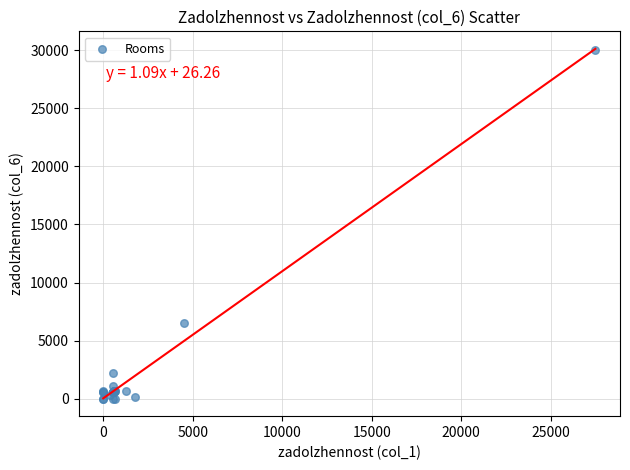

What Y value in the scatter plot is closest to 15013?

6555.3